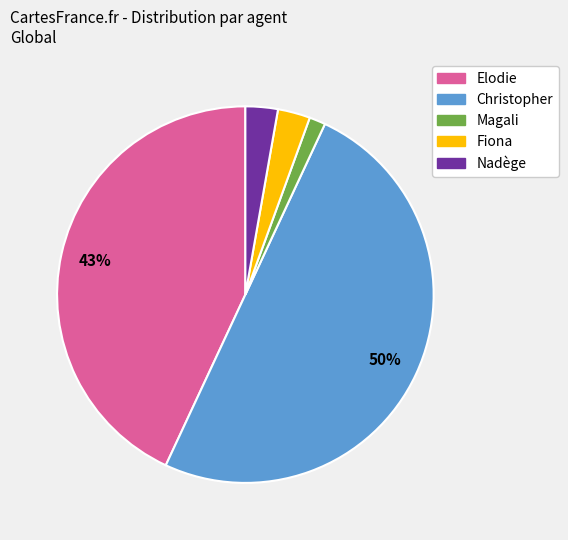

Do Fiona and Elodie together represent more than half of the pie?

No